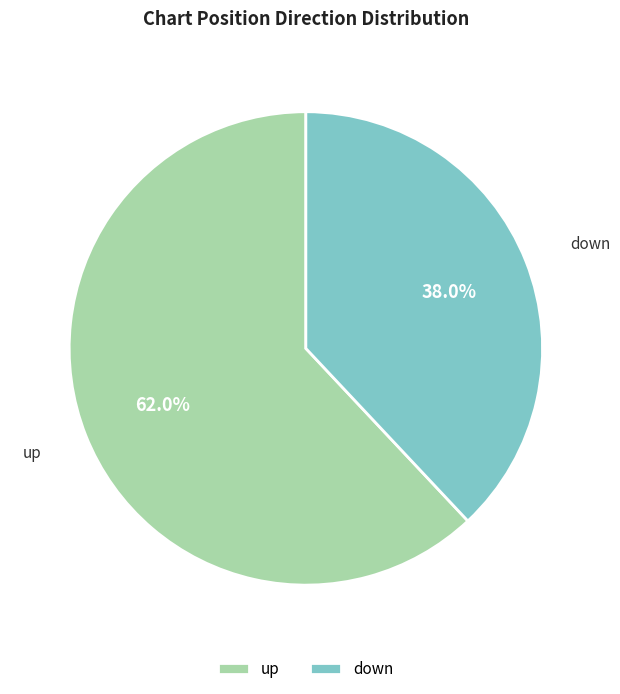

Count the number of slices in the pie.

2